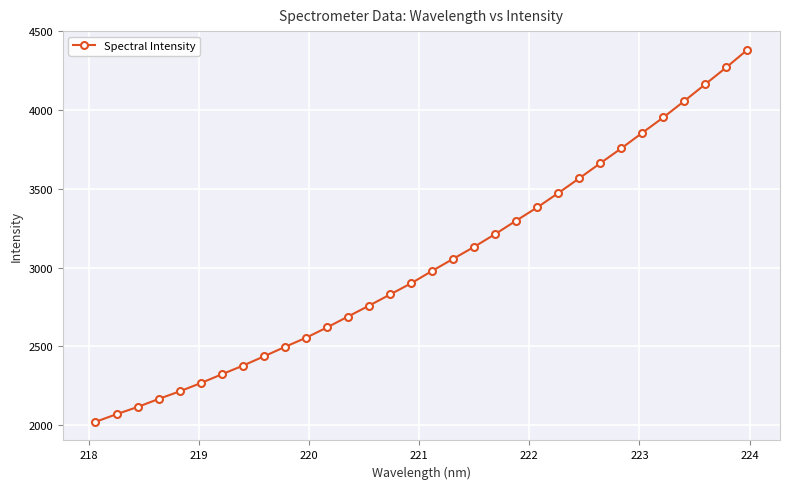

What is the value of the 24th point from the left?

3567.2